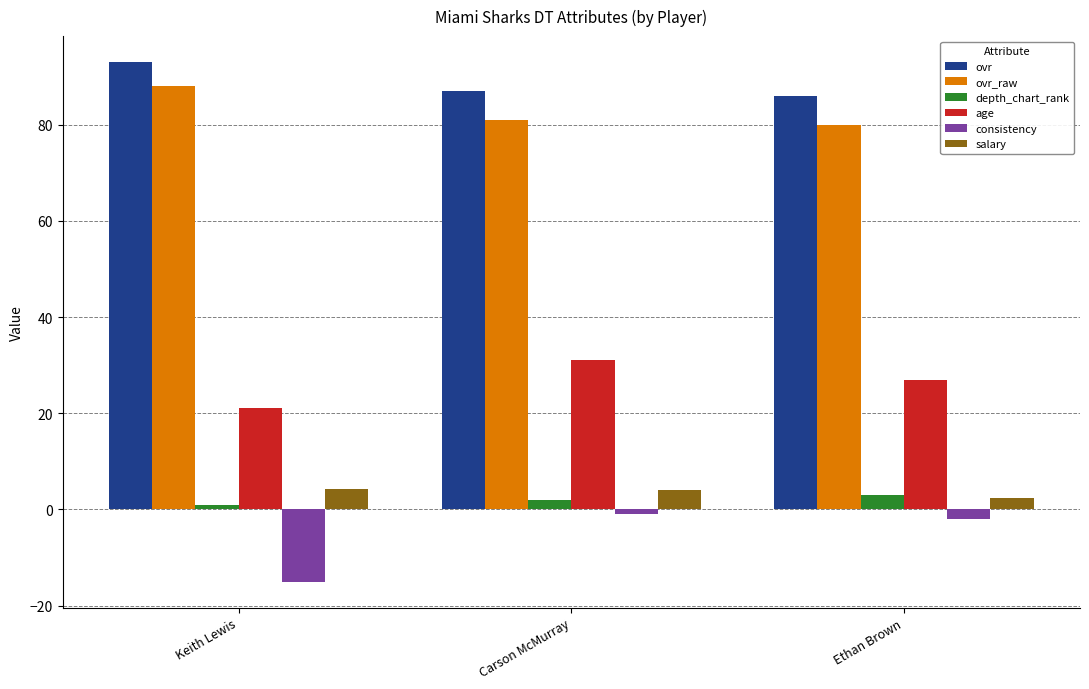

Which label corresponds to the largest value in the chart?

Keith Lewis